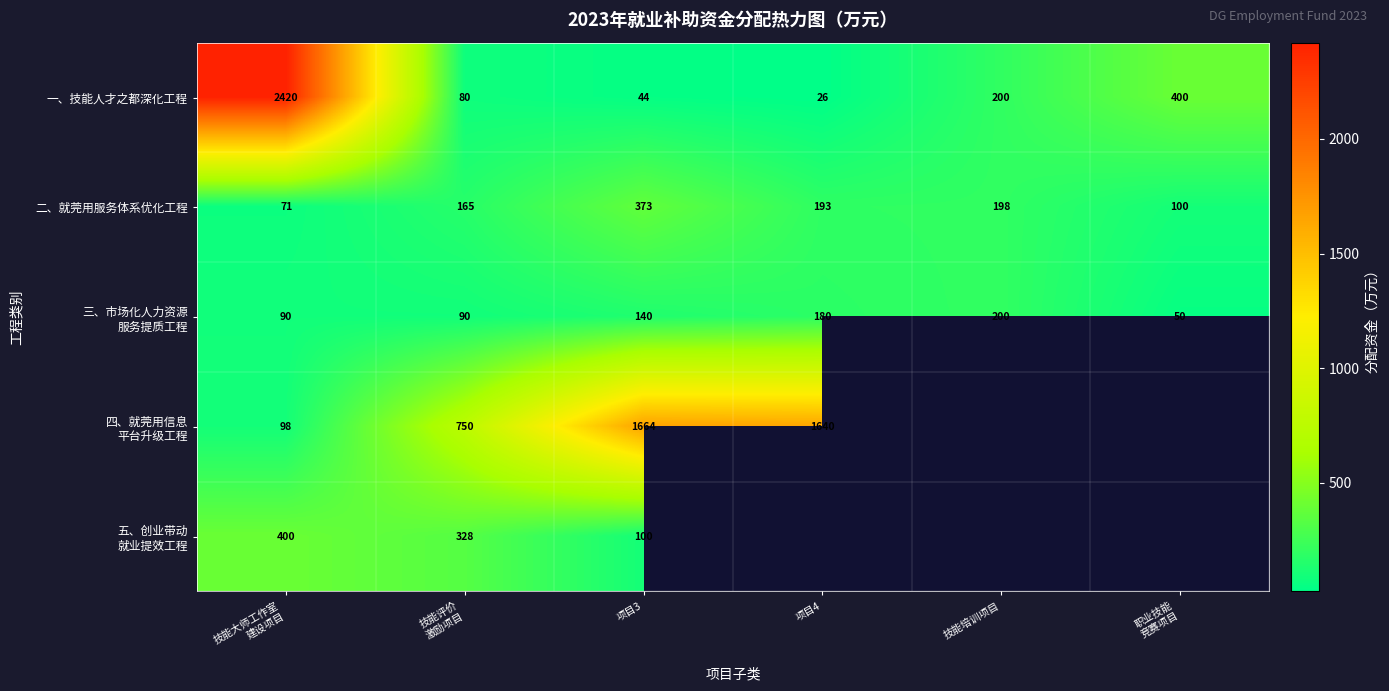

What is the spread (max minus min) of values at 项目3?

1620